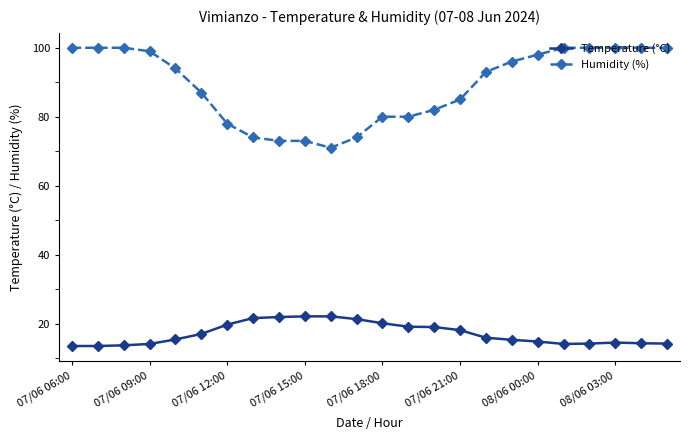

Which series has the widest spread of values?

Humidity (%)